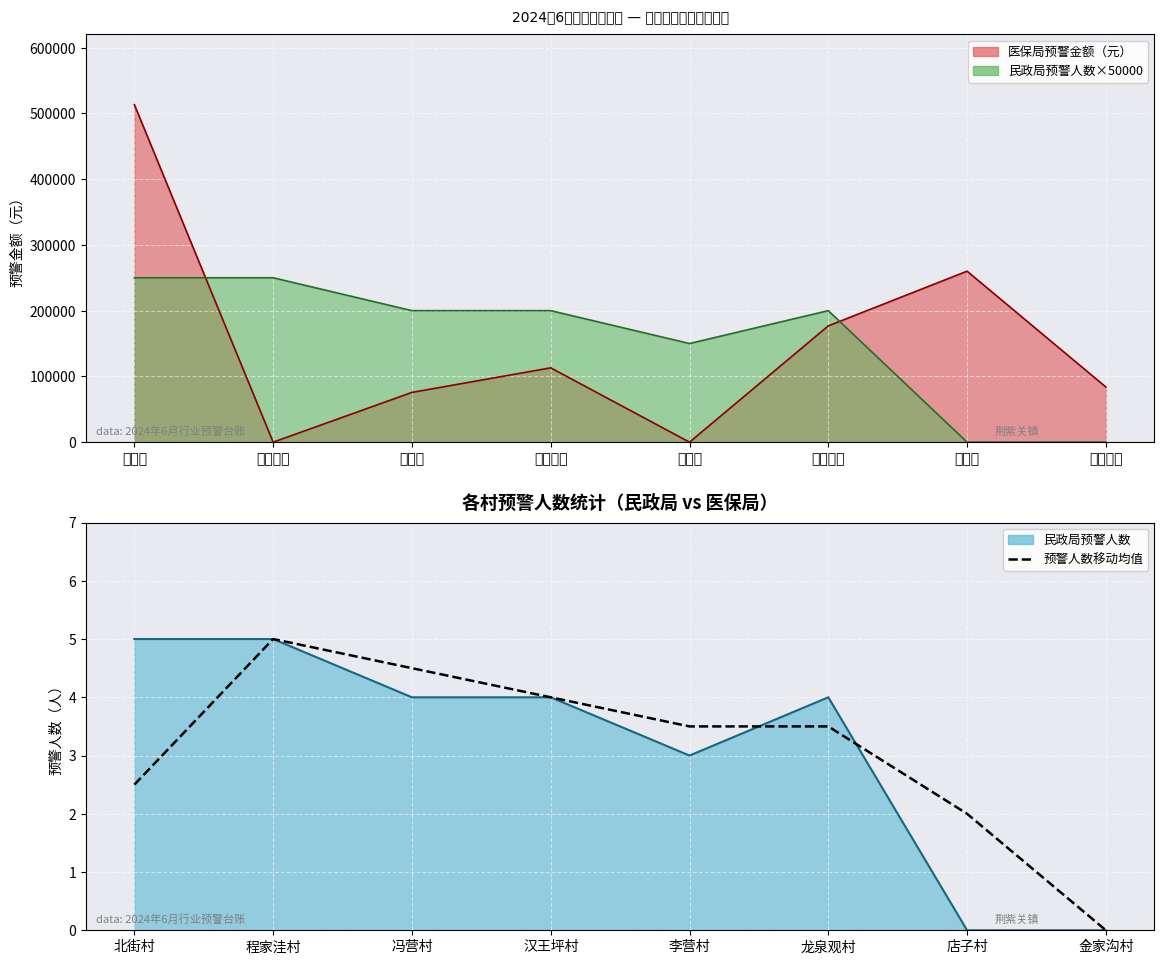

Is it true that the value at 龙泉观村 is 3.5?

True